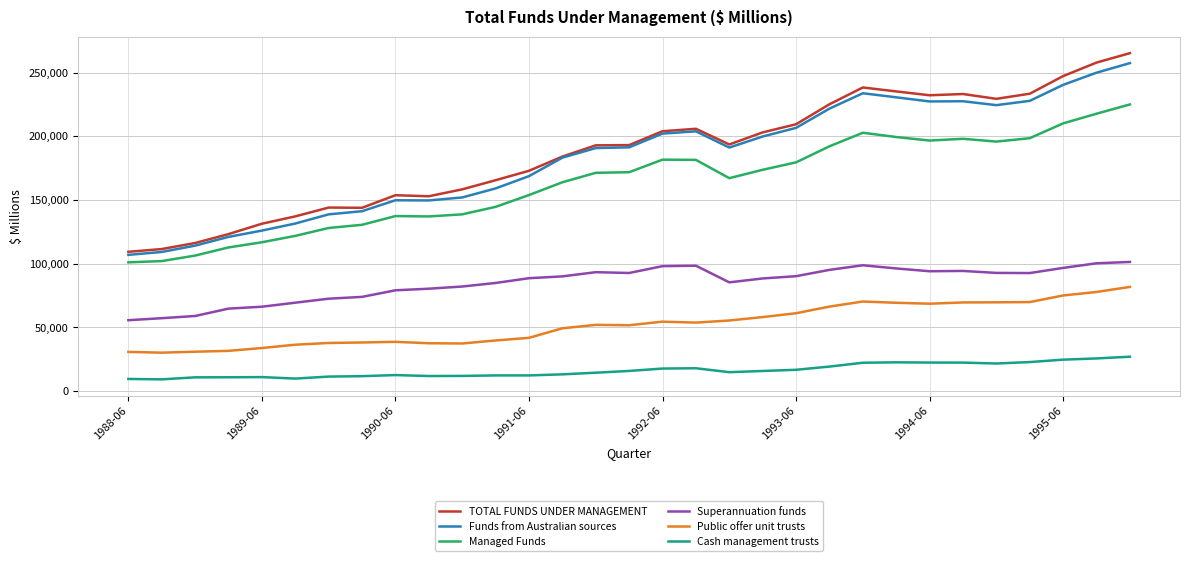

Which series has the largest range (max minus min)?

TOTAL FUNDS UNDER MANAGEMENT